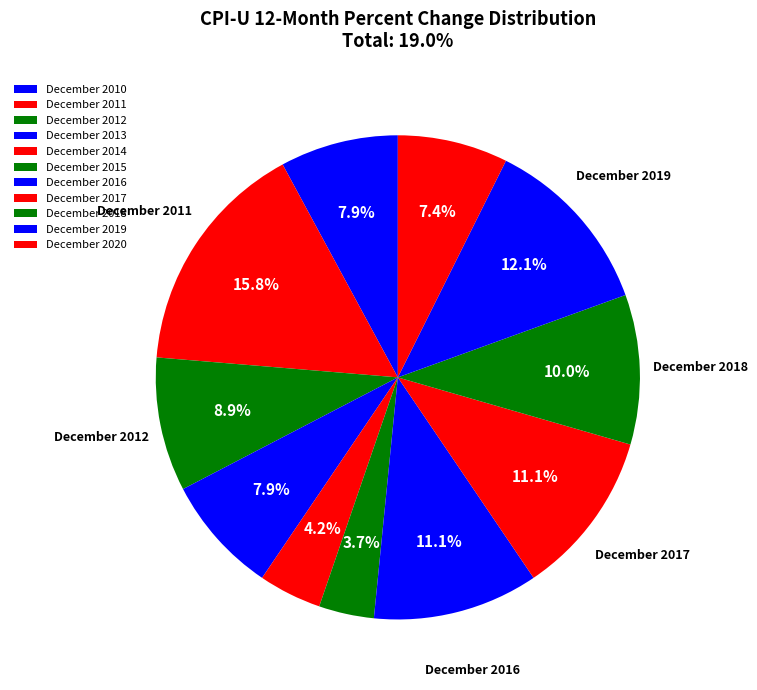

Is the sum of December 2018 and December 2016 greater than half?

No